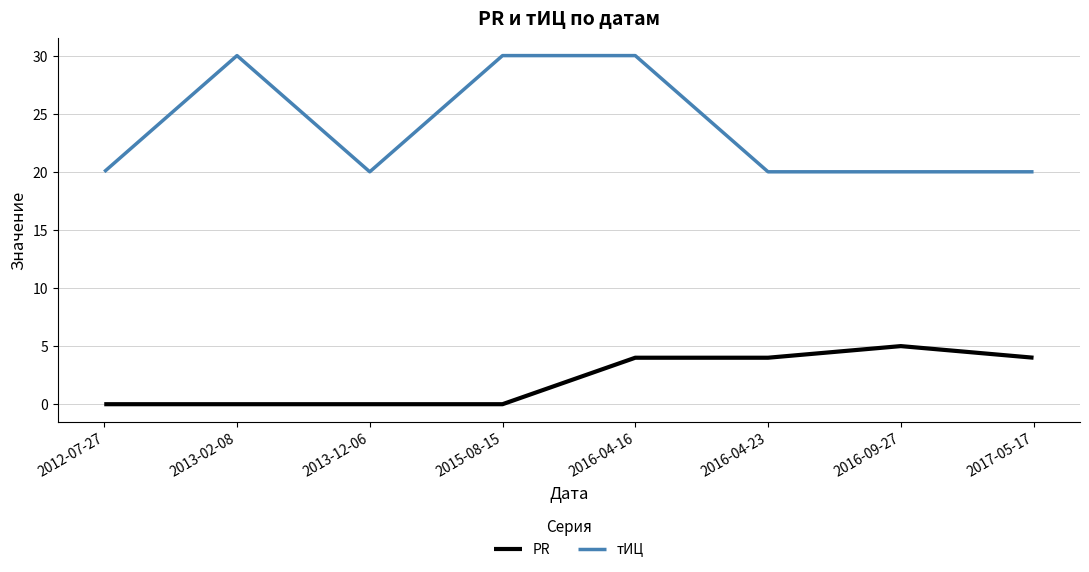

Which series has the largest range (max minus min)?

тИЦ